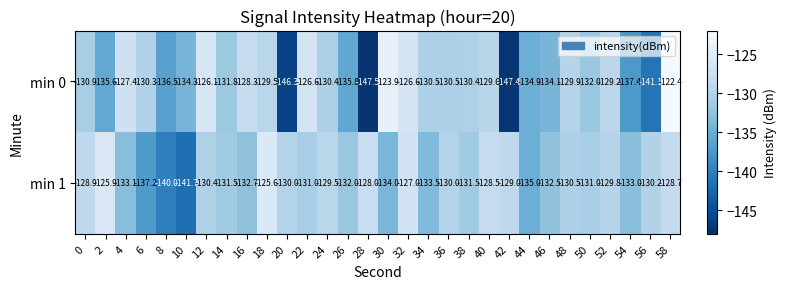

What is the difference between the highest and lowest values at 42?

18.4